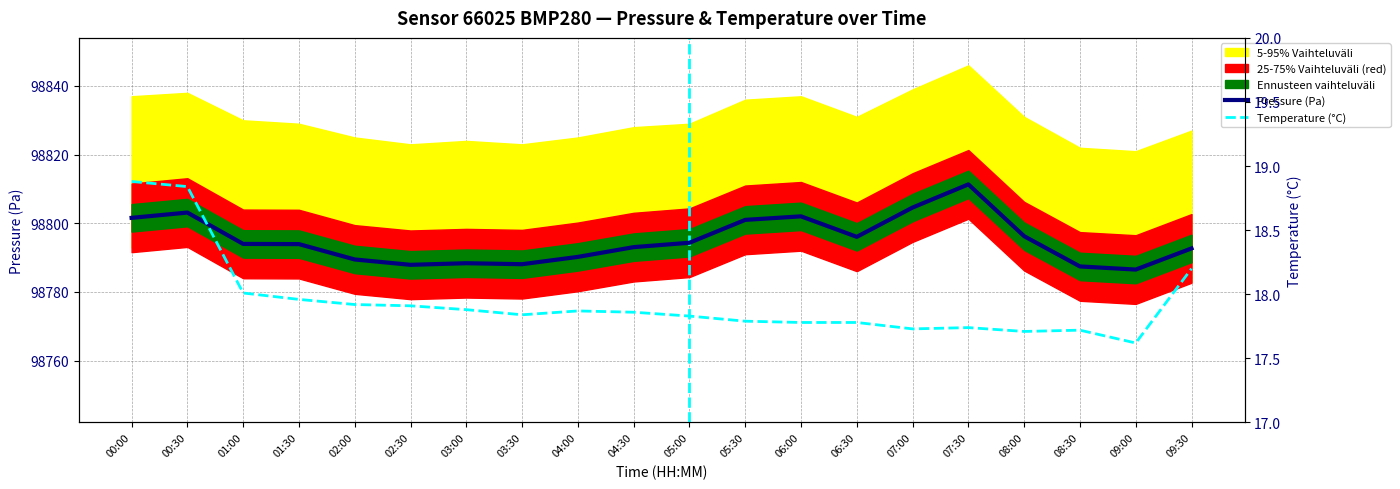

What is the sum of all Pressure (Pa) values?

1975902.1